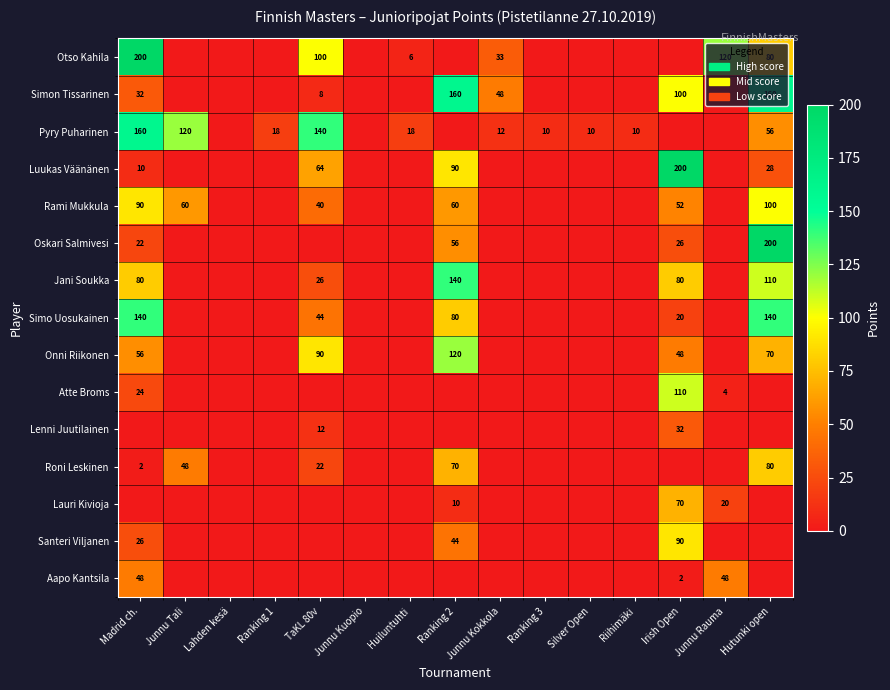

Is the value of Jani Soukka at Irish Open greater than the value of Luukas Väänänen at TaKL 80v?

Yes